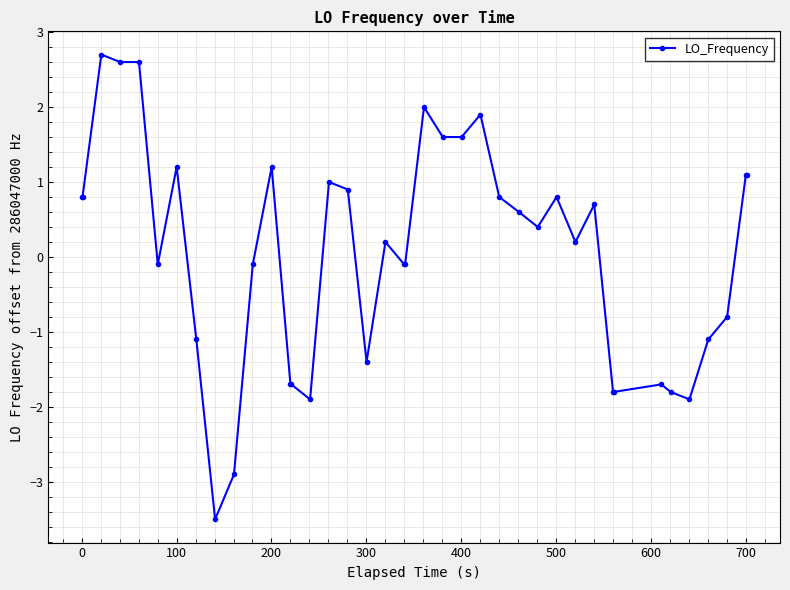

What is the sum of all values?

1.3